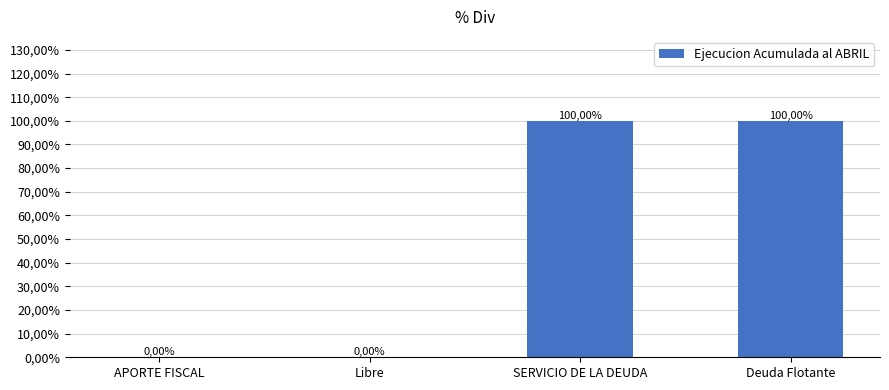

Rank the categories by value from lowest to highest.

APORTE FISCAL, Libre, SERVICIO DE LA DEUDA, Deuda Flotante